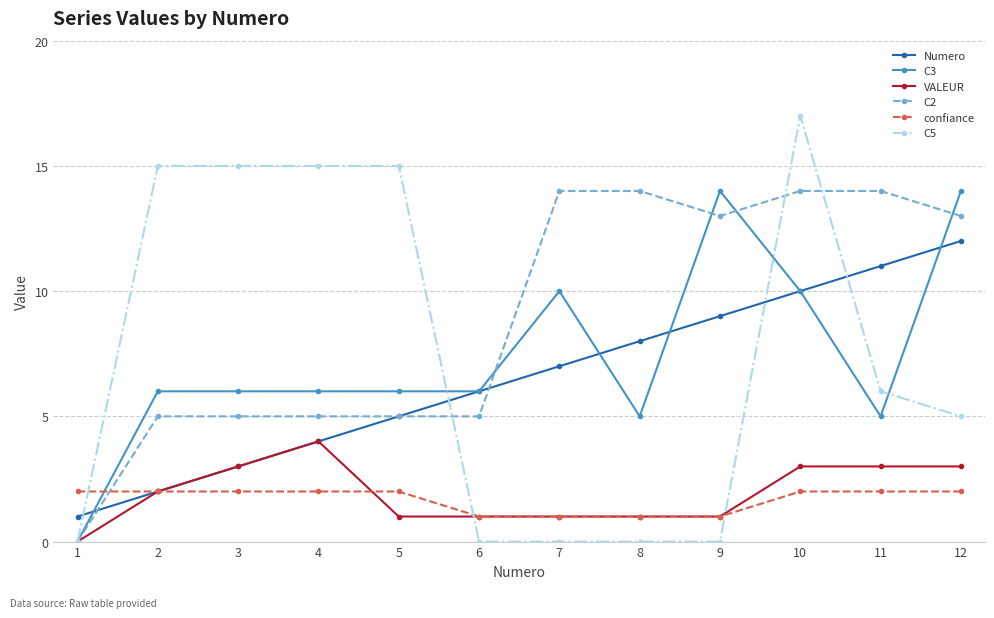

How many values in C3 are above zero?

11